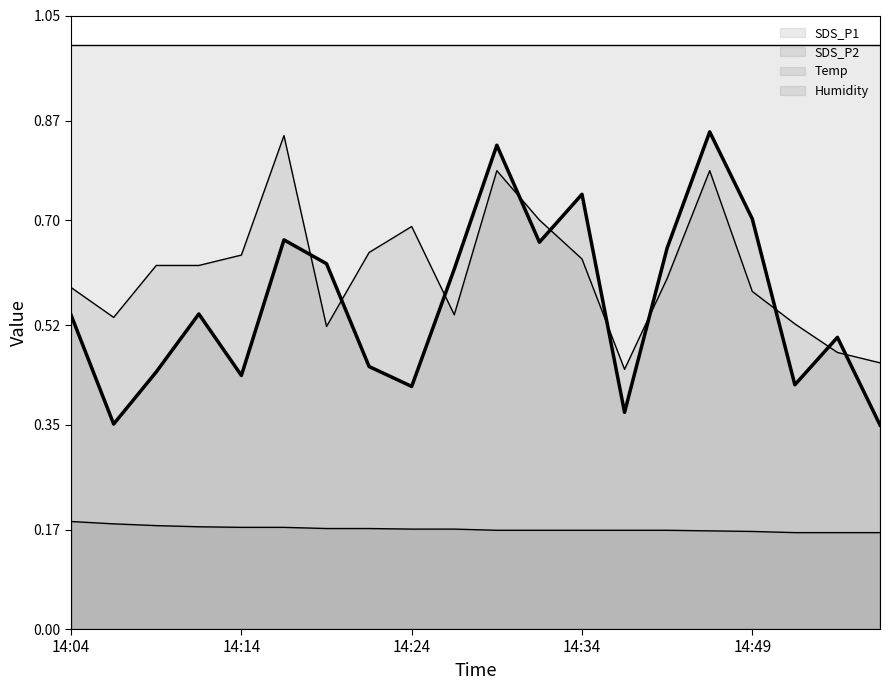

At how many categories does at least one series exceed 0?

20